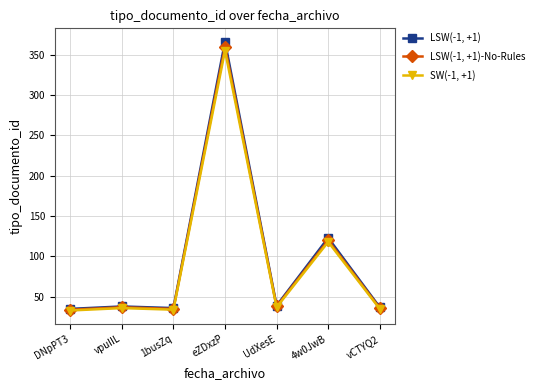

Is it true that LSW(-1, +1)-No-Rules equals 360 at eZDxzP?

True